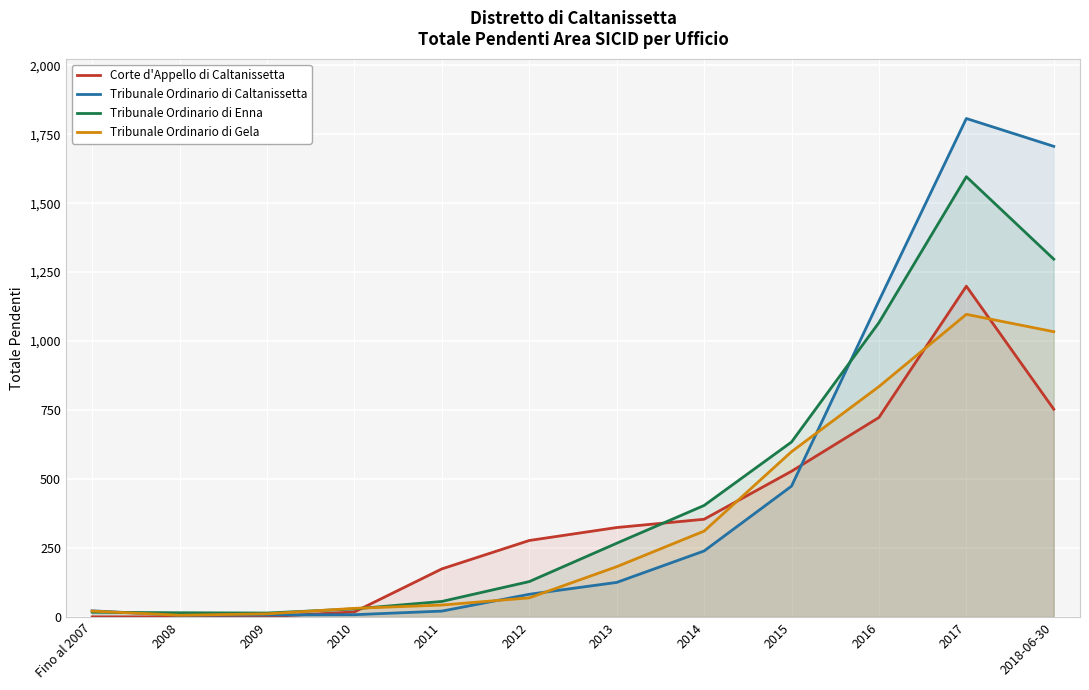

Reading left to right, what are all the values shown in this chart?

Corte d'Appello di Caltanissetta: Fino al 2007=0	2008=0	2009=1	2010=18	2011=174	2012=277	2013=324	2014=354	2015=528	2016=723	2017=1199	2018-06-30=753
Tribunale Ordinario di Caltanissetta: Fino al 2007=22	2008=6	2009=7	2010=8	2011=21	2012=82	2013=125	2014=239	2015=474	2016=1146	2017=1807	2018-06-30=1706
Tribunale Ordinario di Enna: Fino al 2007=17	2008=15	2009=14	2010=29	2011=56	2012=128	2013=267	2014=404	2015=634	2016=1067	2017=1596	2018-06-30=1297
Tribunale Ordinario di Gela: Fino al 2007=21	2008=6	2009=11	2010=31	2011=43	2012=69	2013=182	2014=311	2015=599	2016=835	2017=1097	2018-06-30=1034